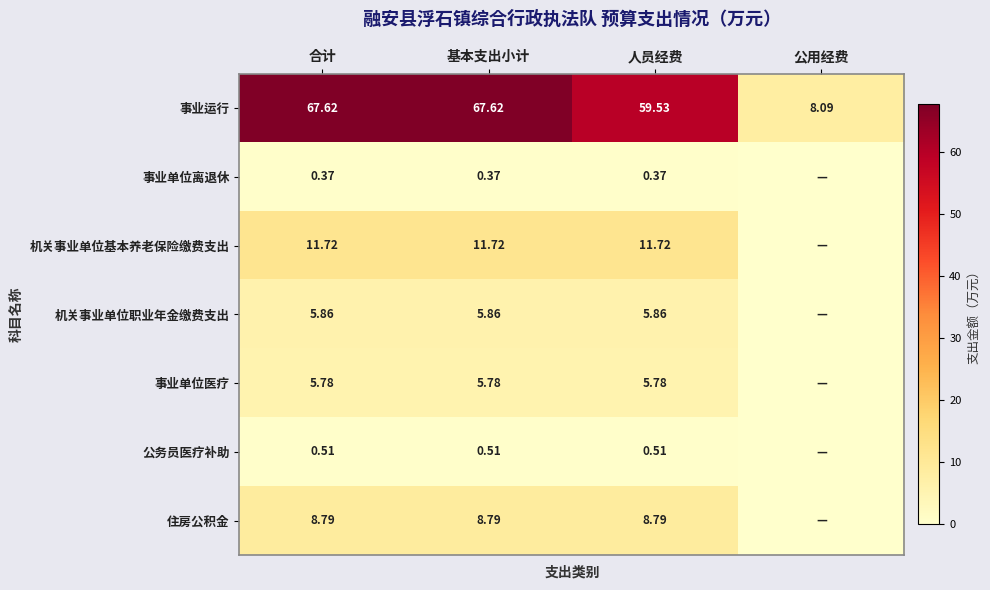

Rank the series at 人员经费 from lowest to highest value.

事业单位离退休, 公务员医疗补助, 事业单位医疗, 机关事业单位职业年金缴费支出, 住房公积金, 机关事业单位基本养老保险缴费支出, 事业运行